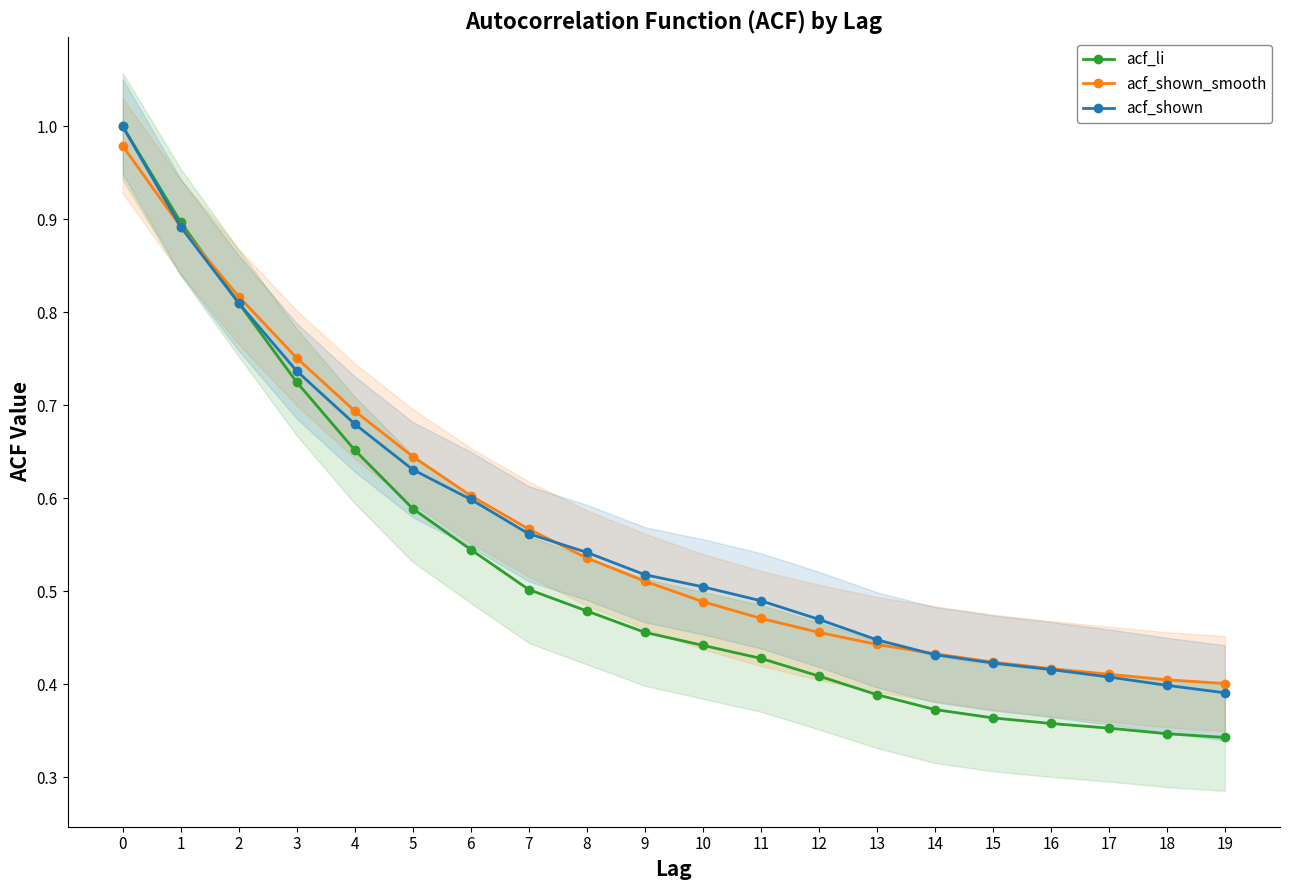

True or false: acf_li and acf_shown_smooth intersect in this chart.

True